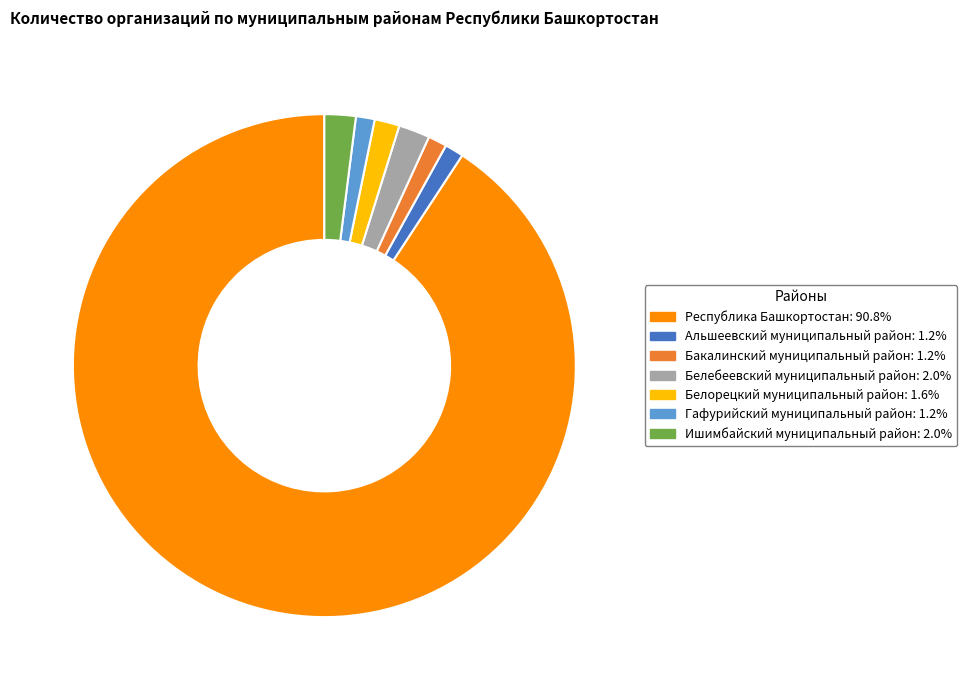

Is there any slice that represents more than half of the pie?

Yes